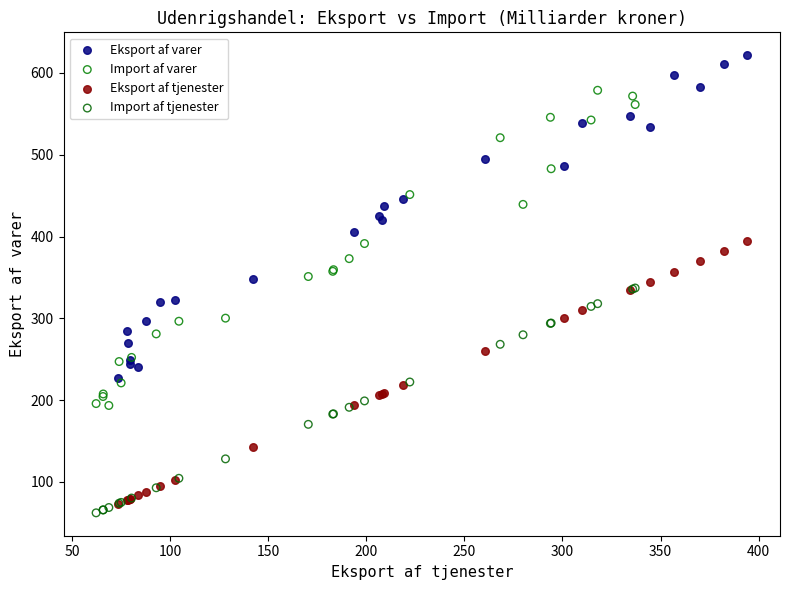

Which series contains the highest Y value?

Eksport af varer